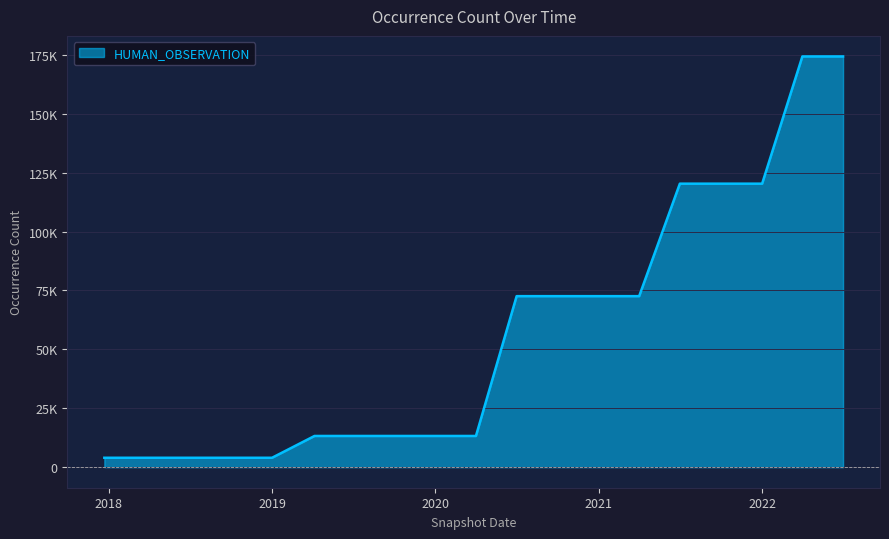

Does the chart have visible grid lines?

Yes